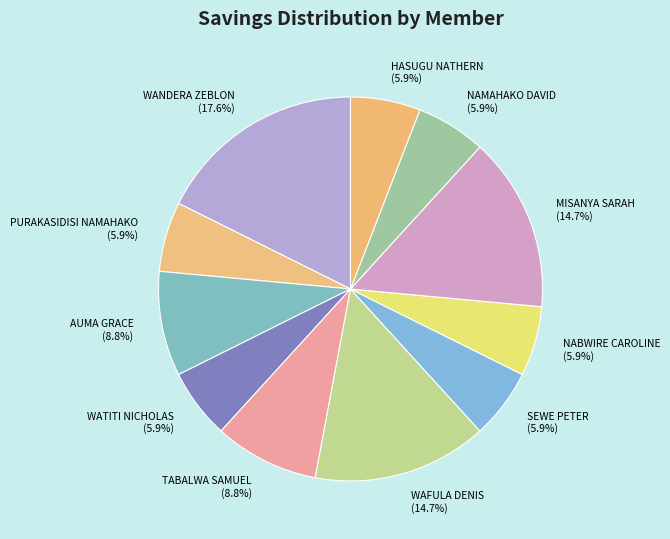

To the nearest percent, what is the difference between the largest and smallest slice percentages?

12%